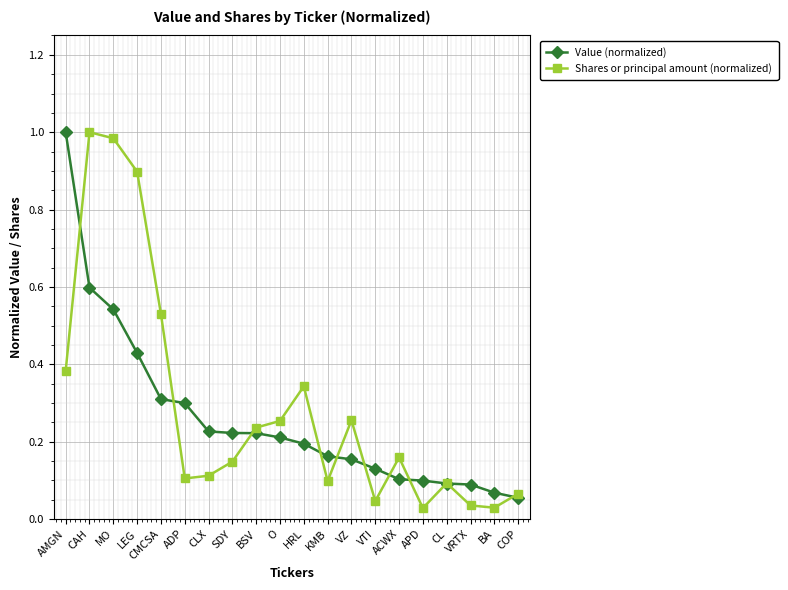

Which series has the largest range (max minus min)?

Shares or principal amount (normalized)